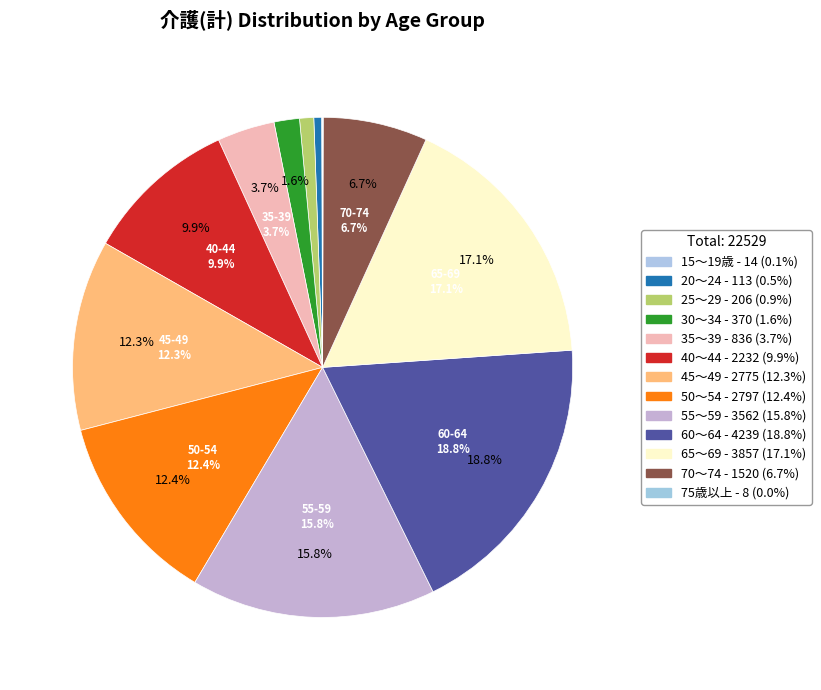

To the nearest percent, what is the difference between the largest and smallest slice percentages?

19%